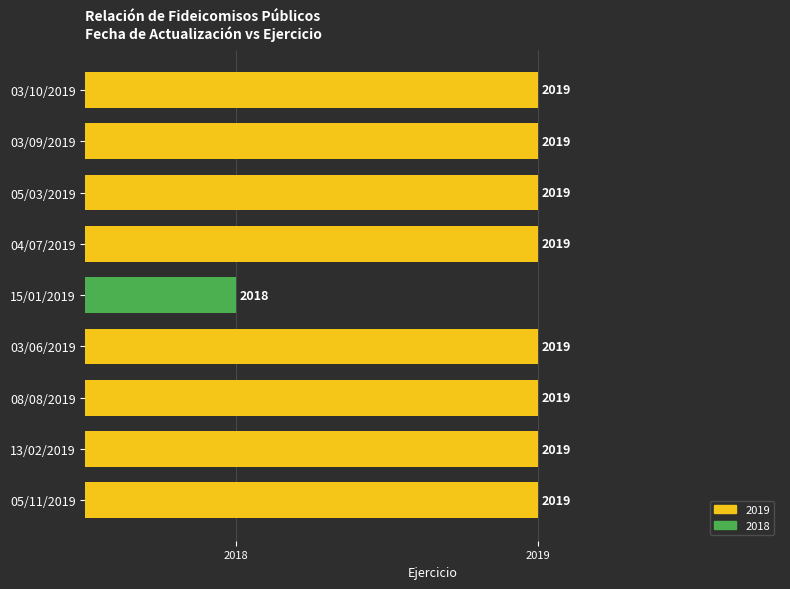

What is the average value?

2019